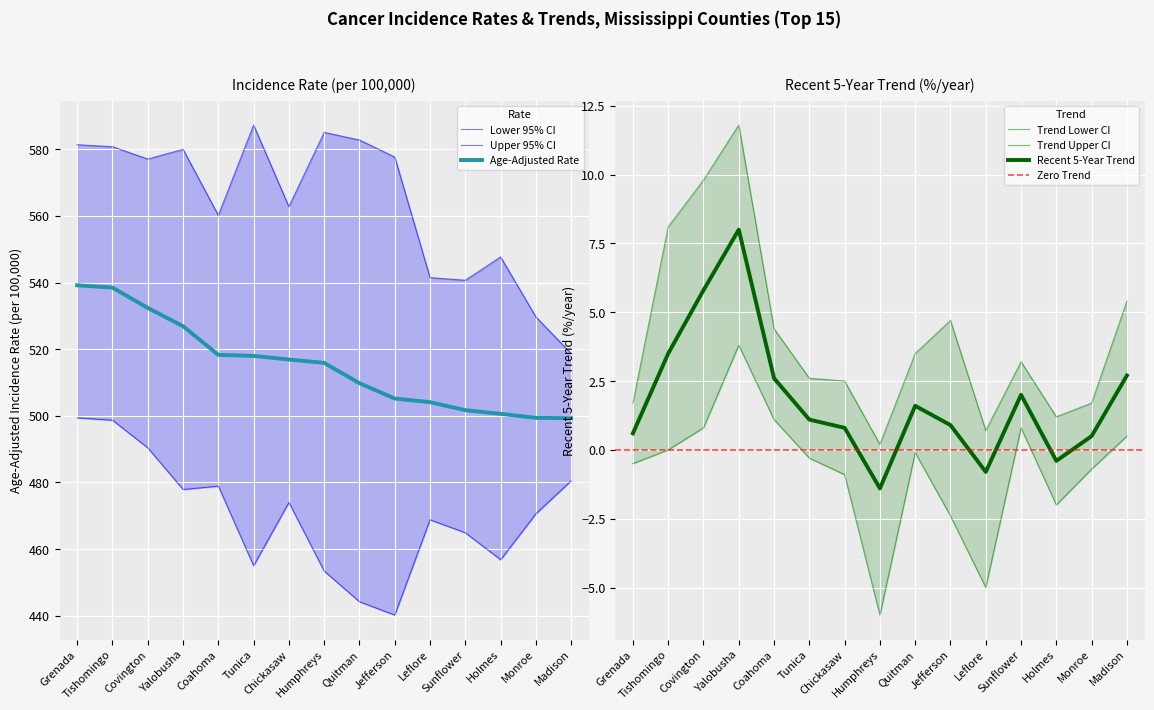

What is the minimum value shown in the chart?

440.2